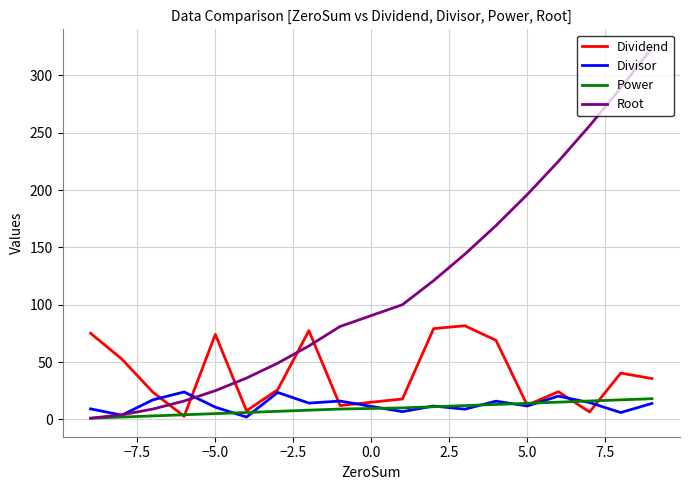

What is the sum of all Power values?

171.0